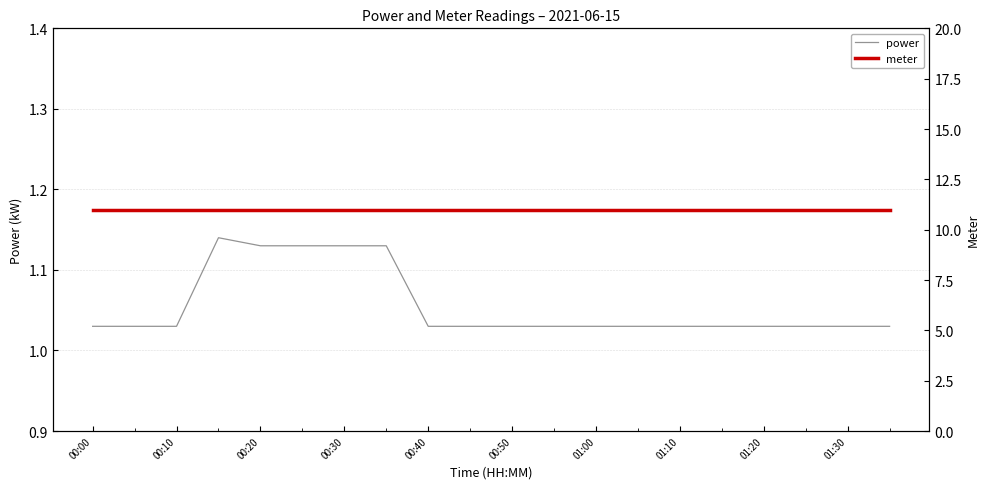

True or false: power has a value of 1.5 at 01:10.

False